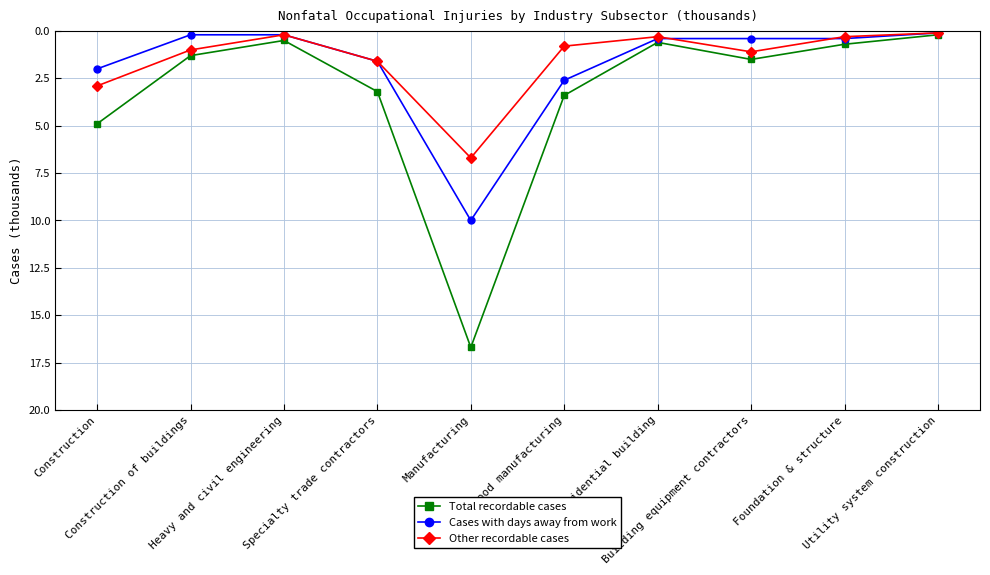

What are all the series names shown in the legend?

Total recordable cases, Cases with days away from work, Other recordable cases